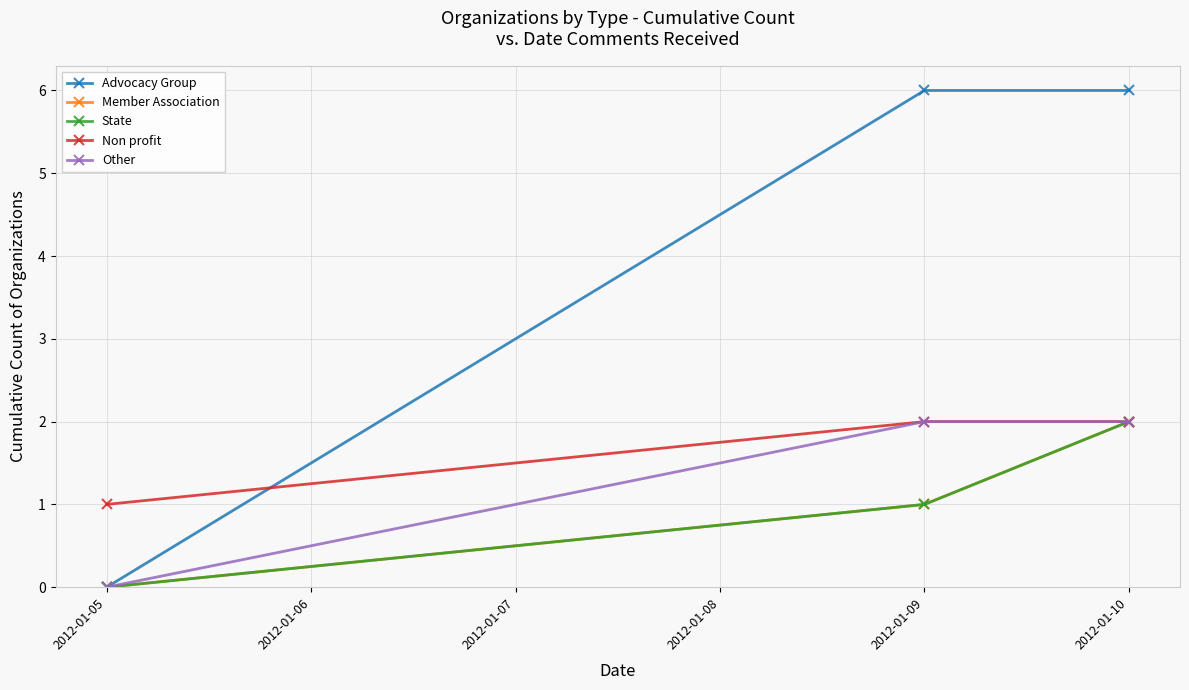

Is this an area chart (filled region under the line)?

No